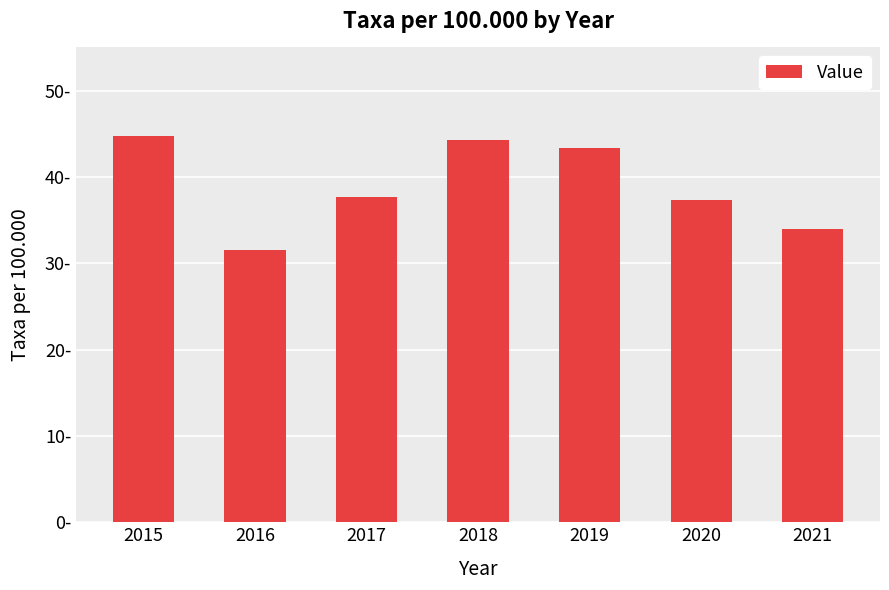

Are the bars horizontal?

No